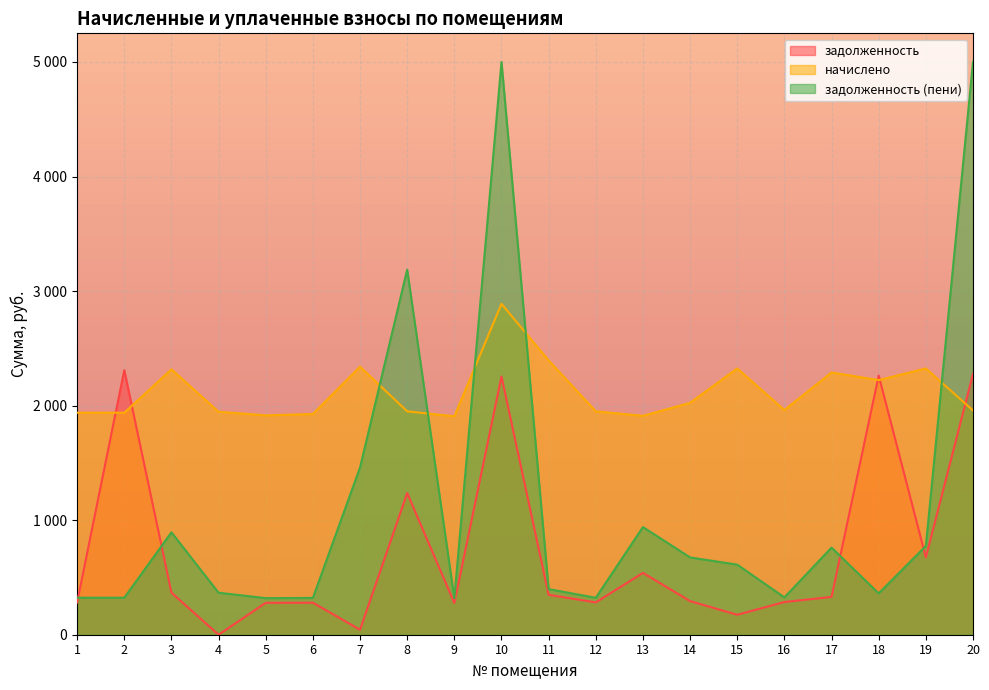

True or false: задолженность and начислено intersect in this chart.

True